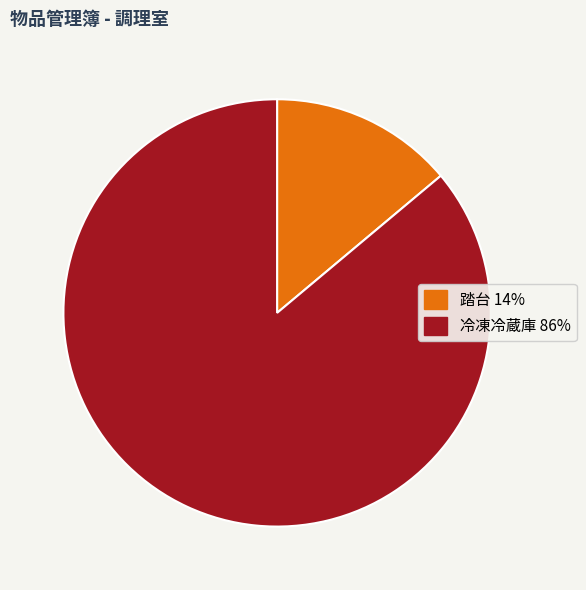

Which has a higher value, 冷凍冷蔵庫 86% or 踏台 14%?

冷凍冷蔵庫 86%